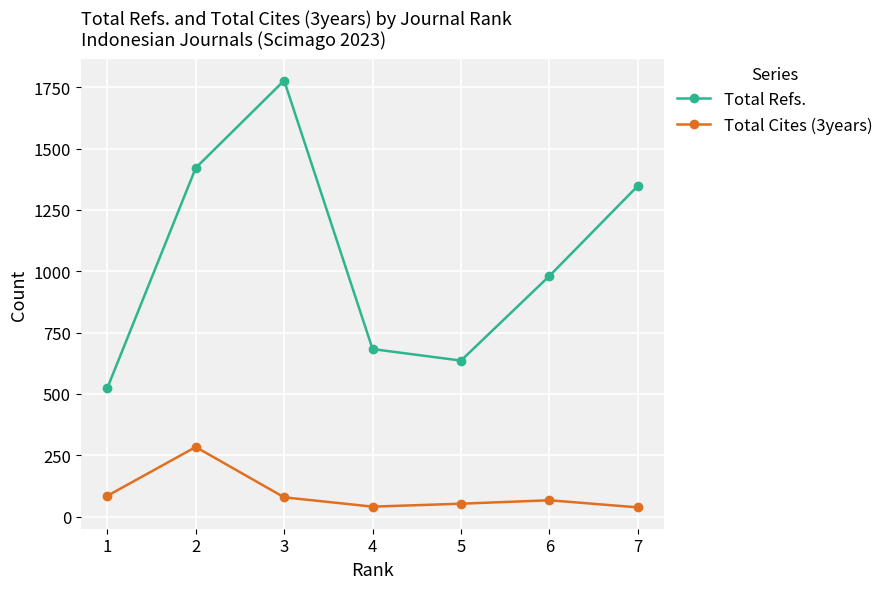

What is the value of the Total Refs. point at the 5th from the left?

636